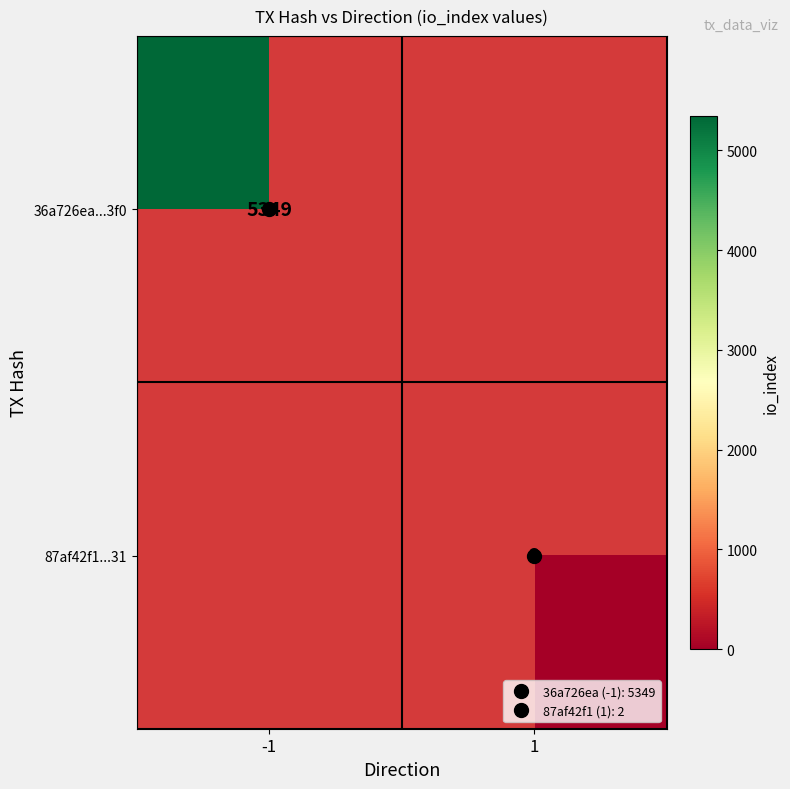

How many data points does each series have?

2